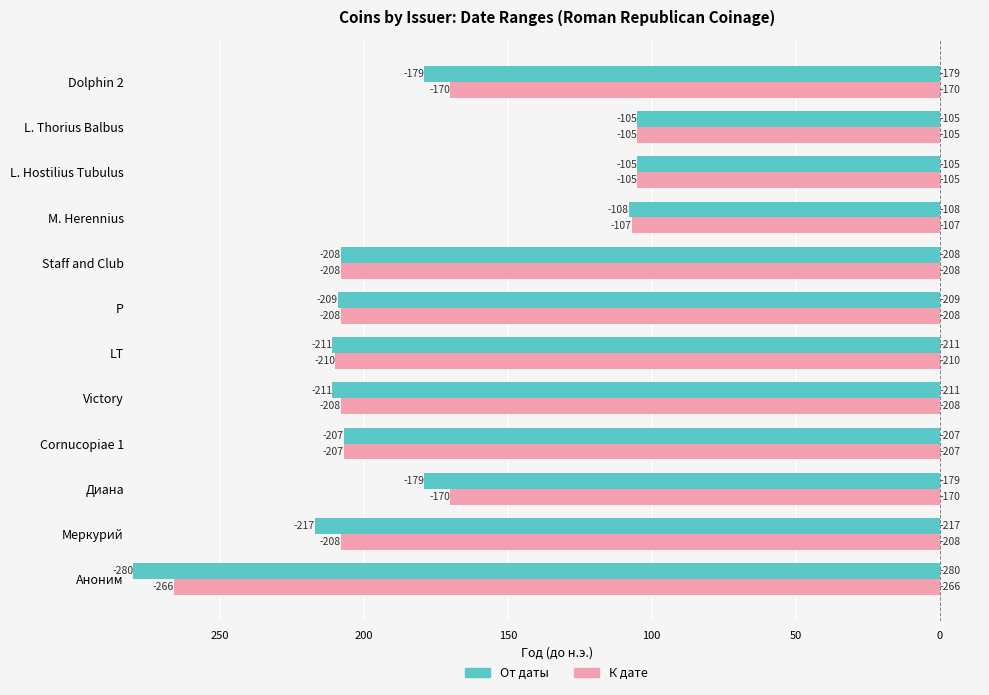

Rank the series at LT from highest to lowest value.

От даты, К дате